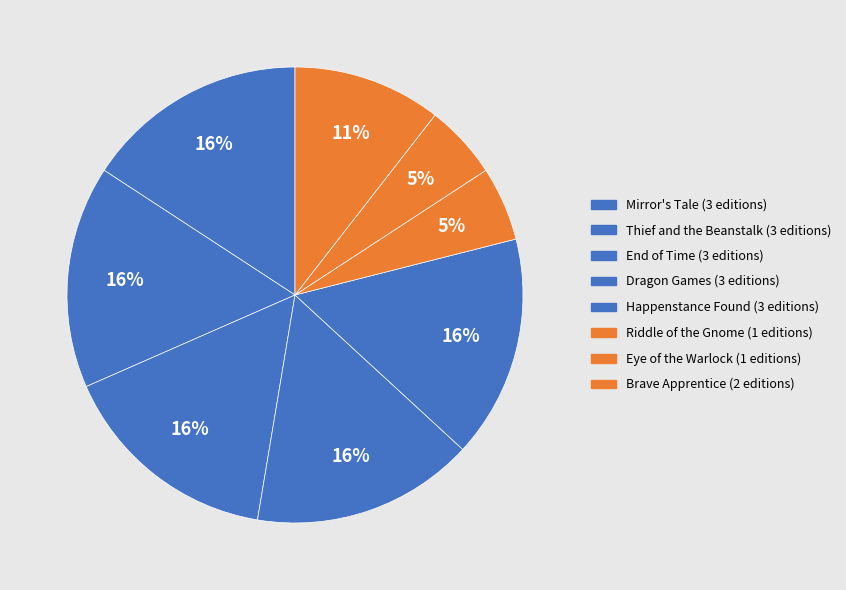

Combined, what portion of the pie is Mirror's Tale and Eye of the Warlock?

21.0%